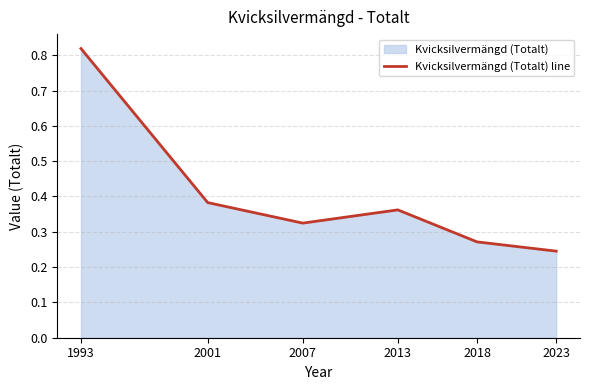

What is the approximate value at 1993?

0.8